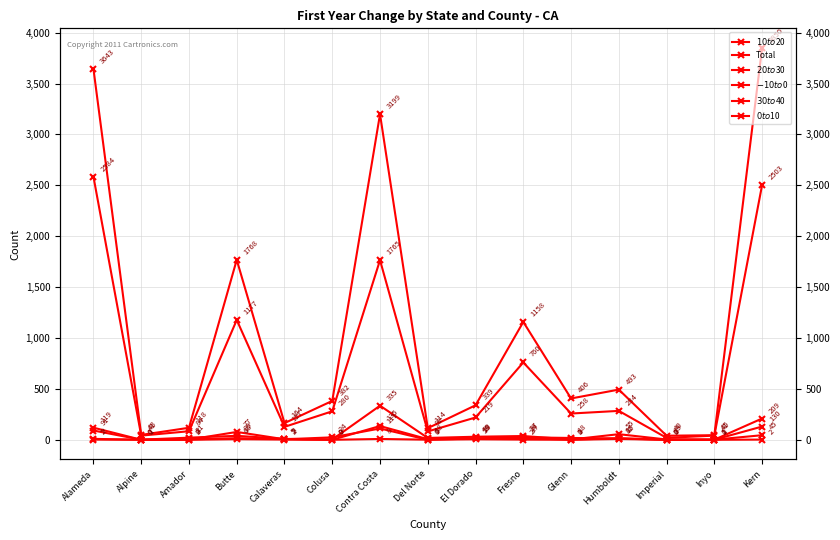

What is the label of the 2nd point from the left?

Alpine